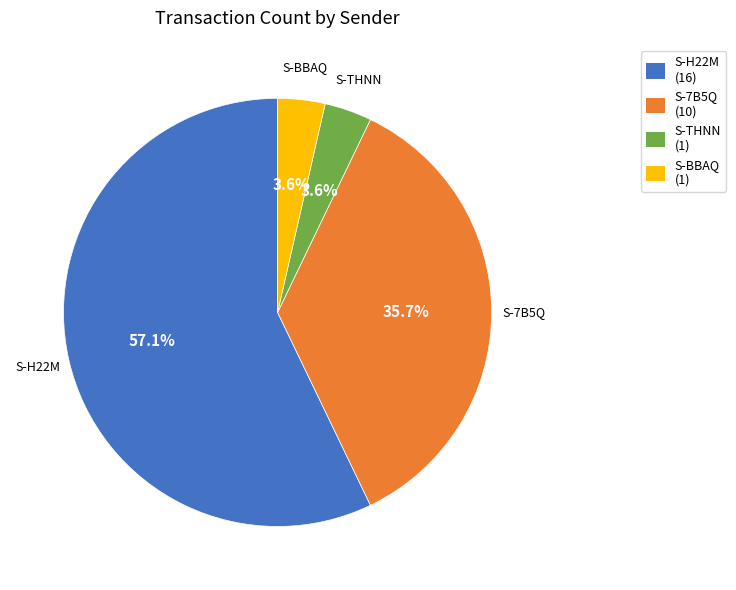

How much of the chart is everything except S-THNN?

96.4%